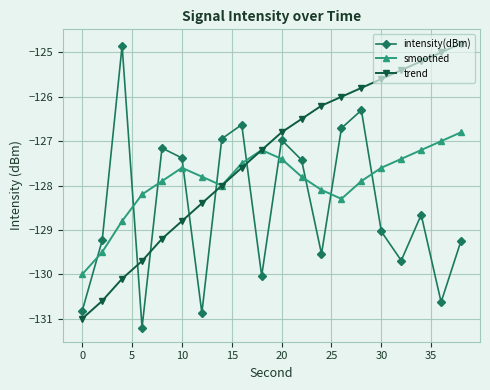

In intensity(dBm), how many points are lower than both neighbors (excluding endpoints)?

6